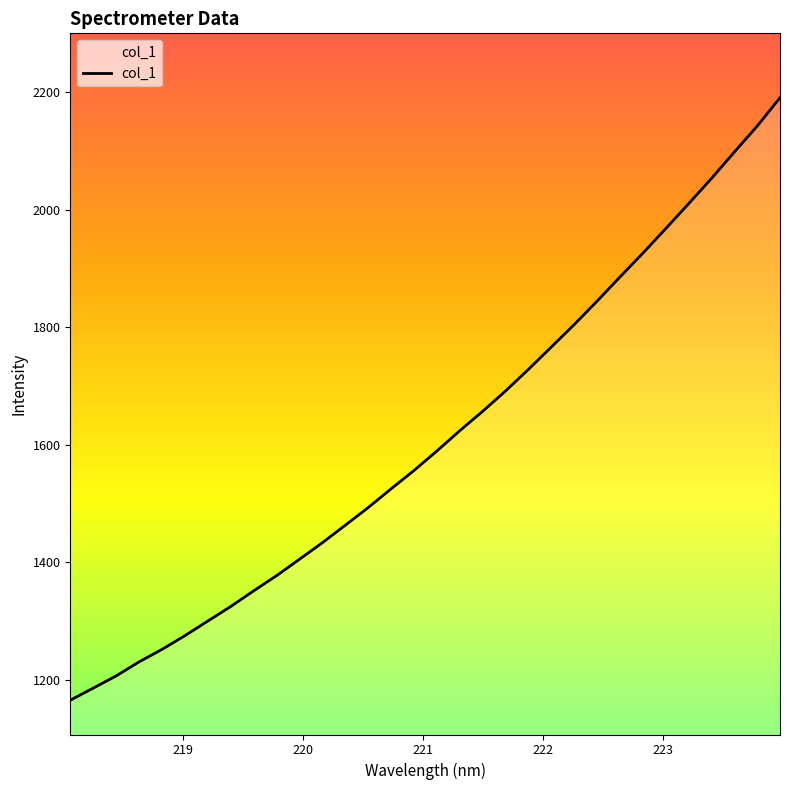

What is the smallest value displayed?

1165.7